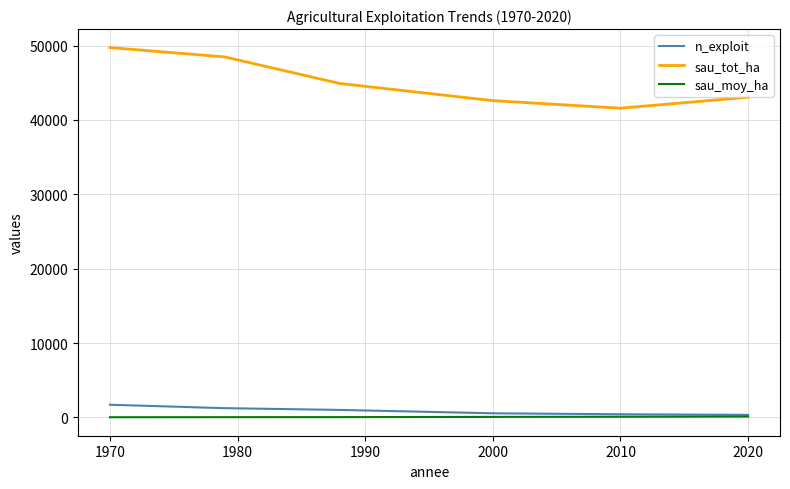

Count the number of categories in the chart.

6